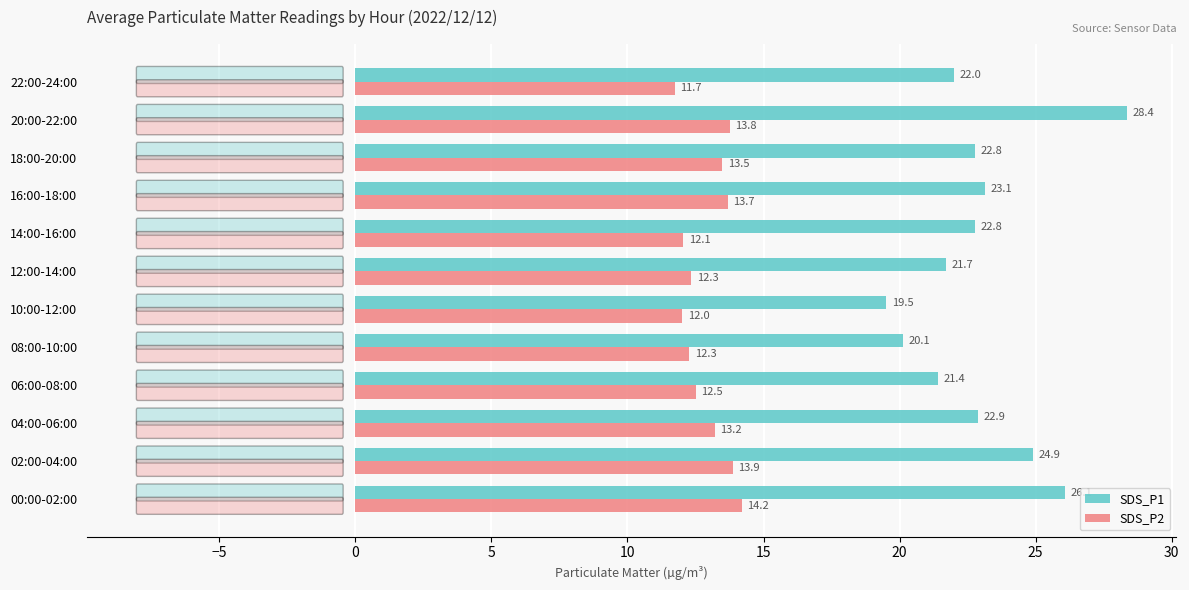

What is the average value of the SDS_P1 series?

23.0